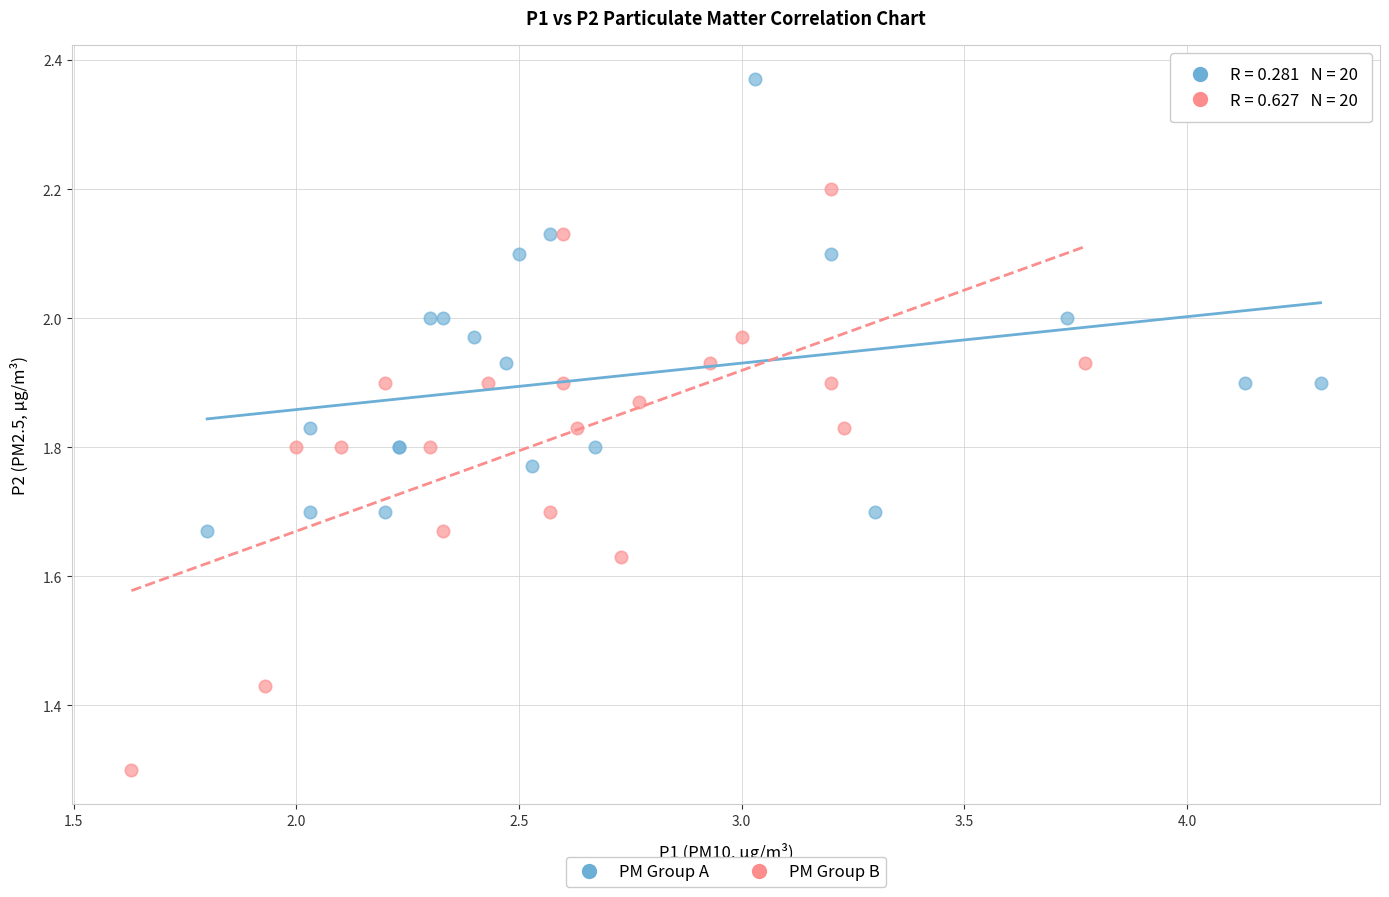

Which series contains the lowest Y value?

PM Group B